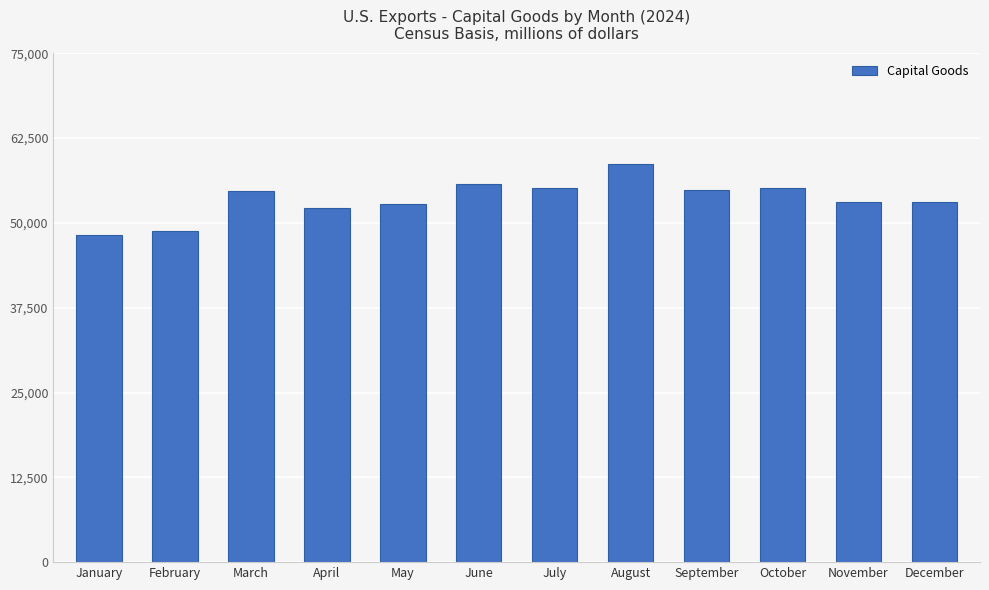

Does the chart contain any negative values?

No